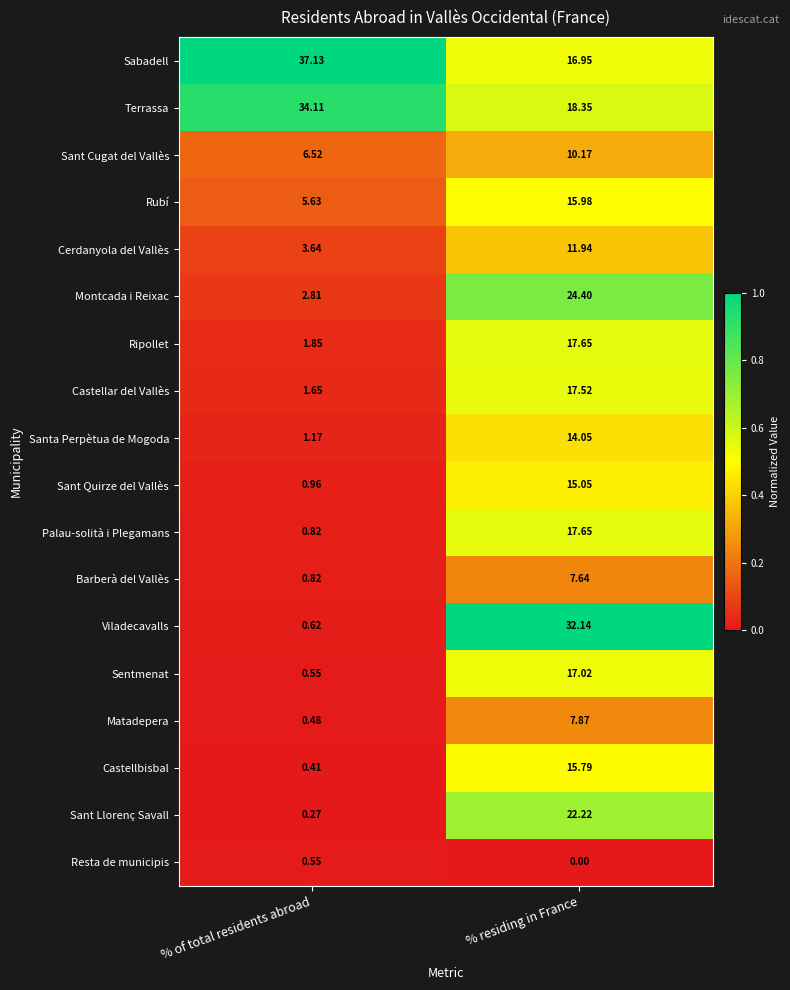

Rank the categories by Rubí value from lowest to highest.

% of total residents abroad, % residing in France